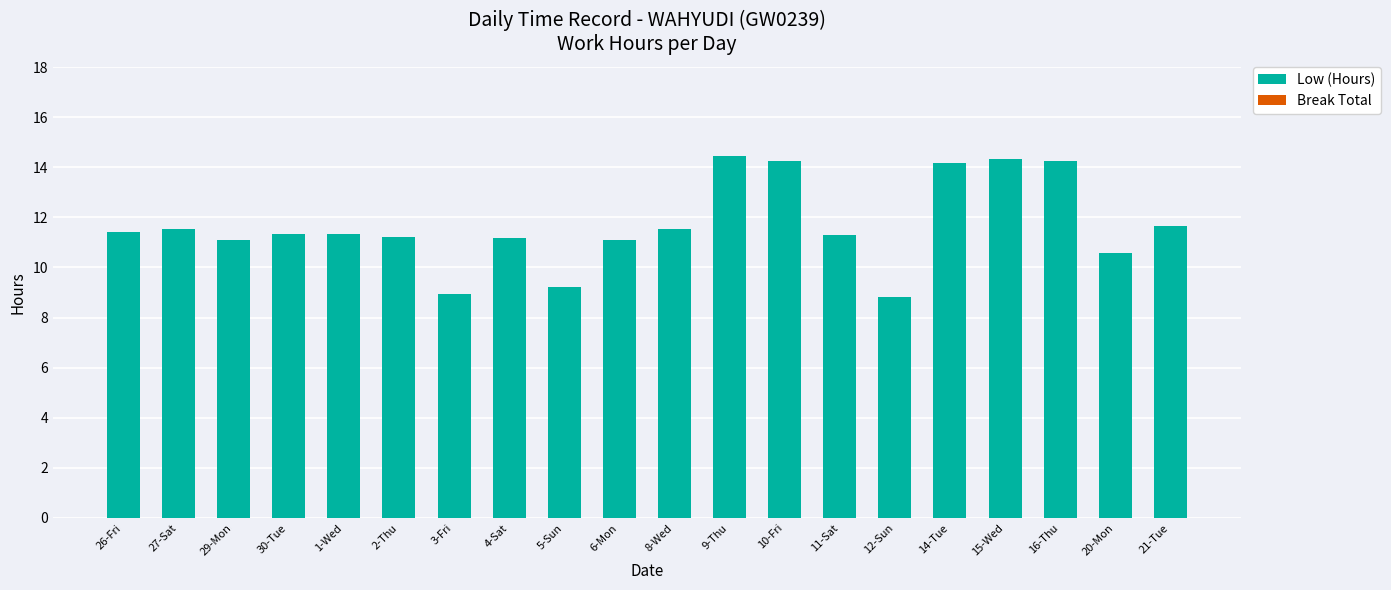

Does the chart contain stacked bars?

No